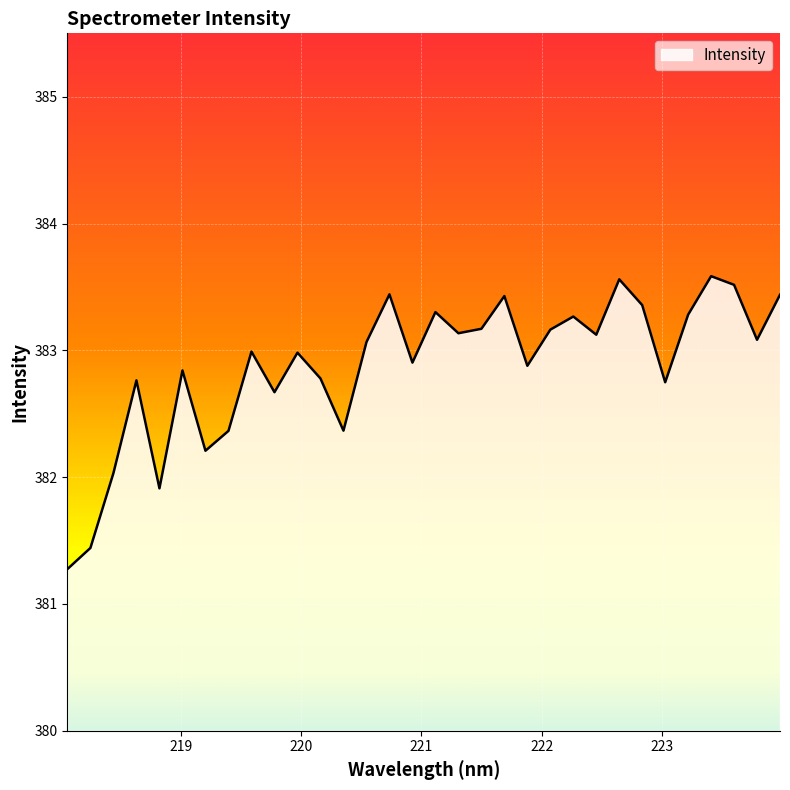

What is the minimum value shown in the chart?

381.3